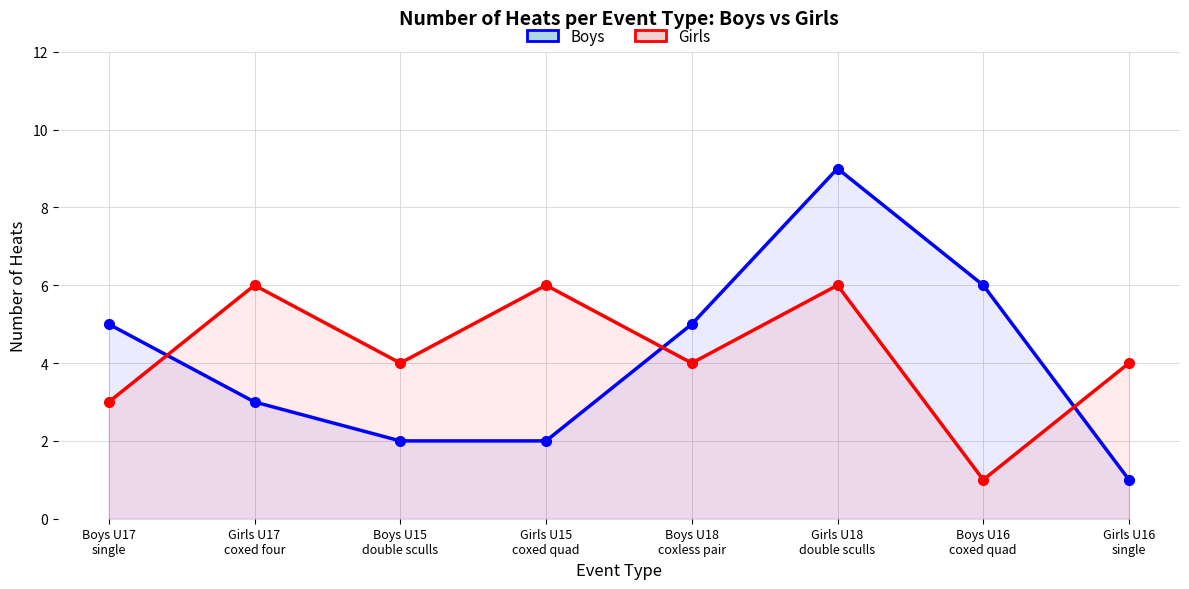

What is the average value of the Boys series?

4